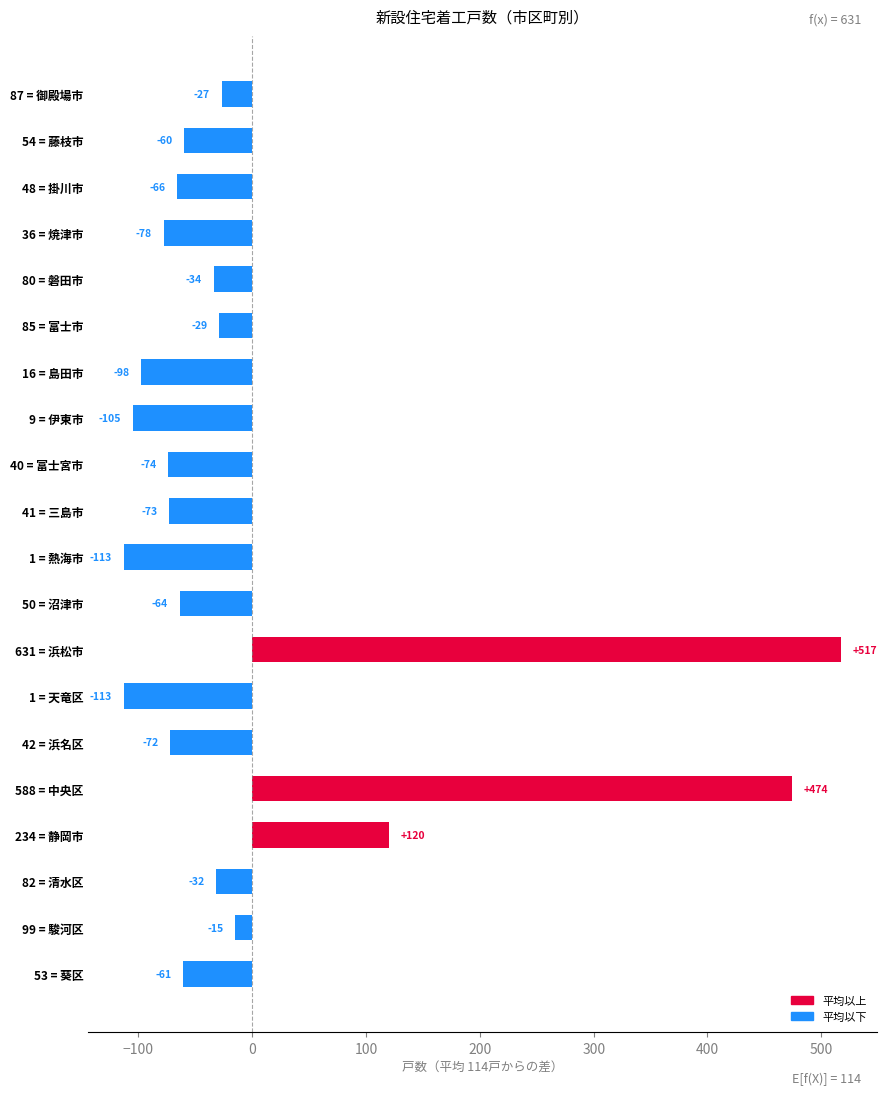

Read the value at 48 = 掛川市.

-65.8